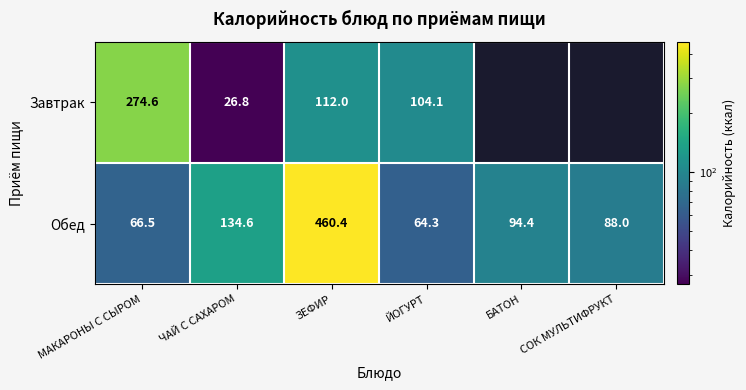

Is it true that Завтрак equals 55.0 at ЙОГУРТ?

False